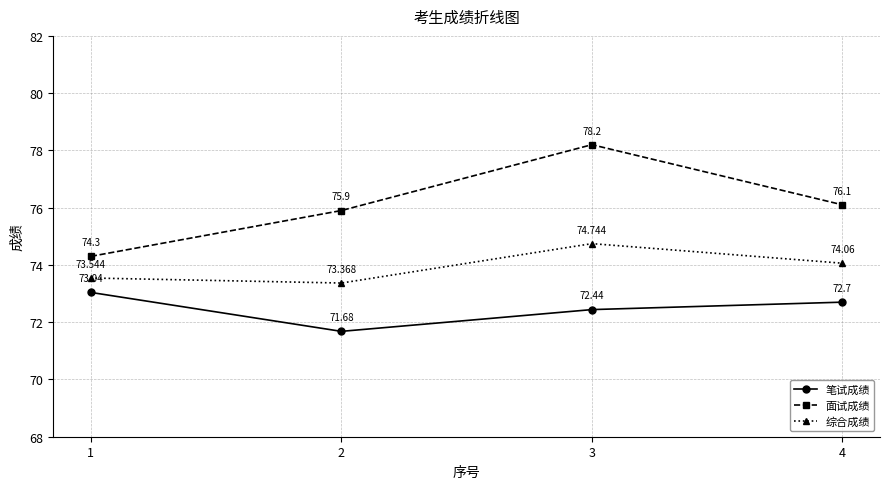

True or false: 笔试成绩 has a value of 110.3 at 2.

False